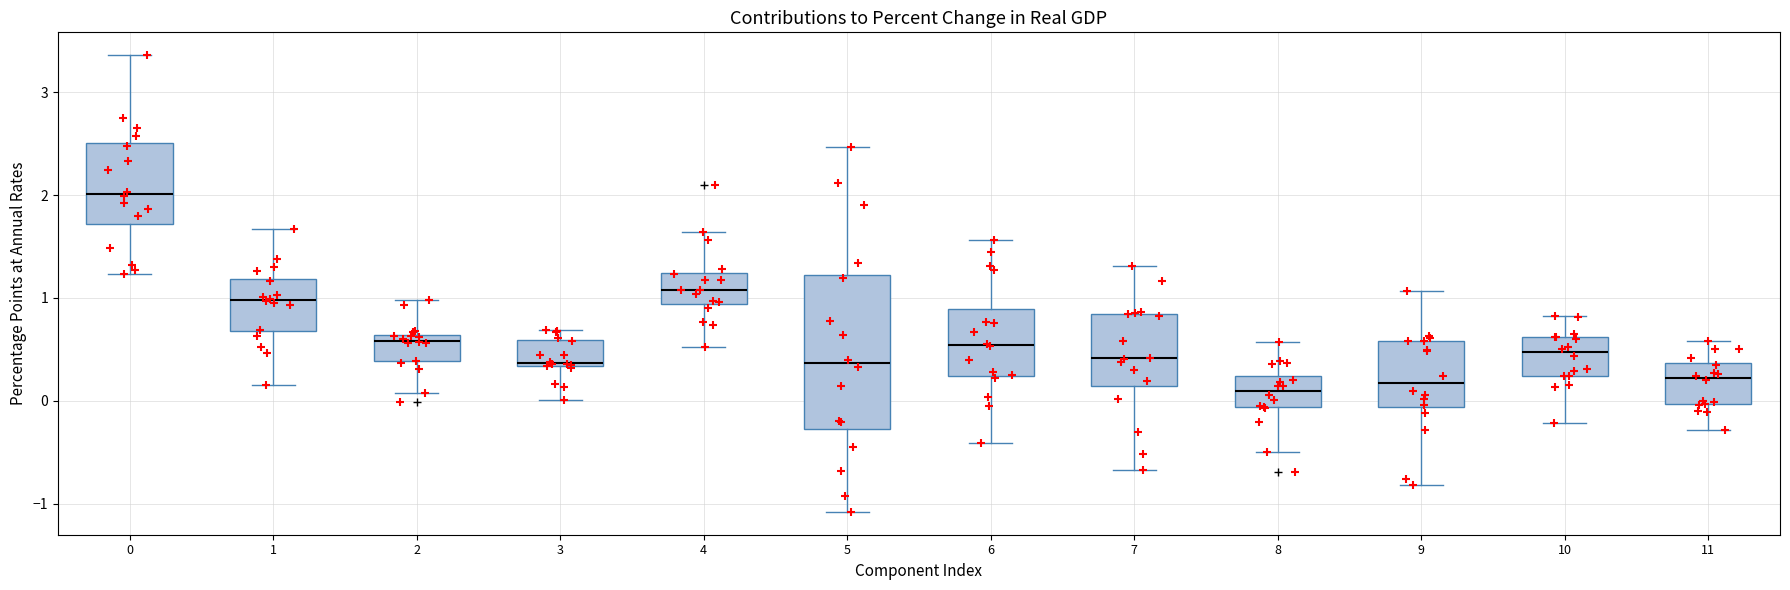

Which box is the tallest, from its lower edge to its upper edge?

5